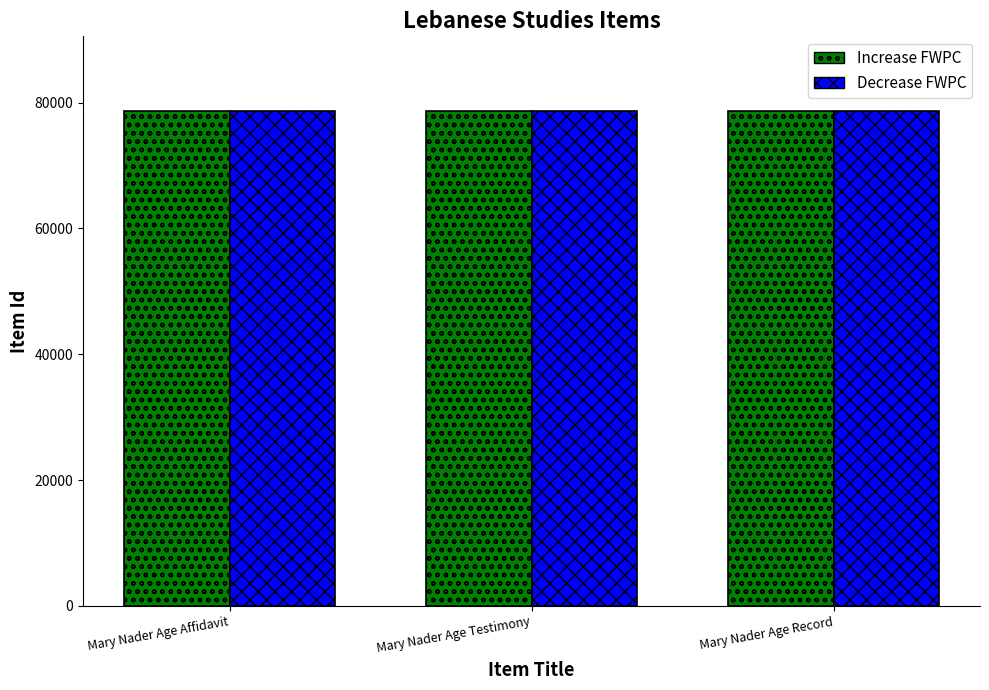

What is the total value across all series at Mary Nader Age Record?

157456